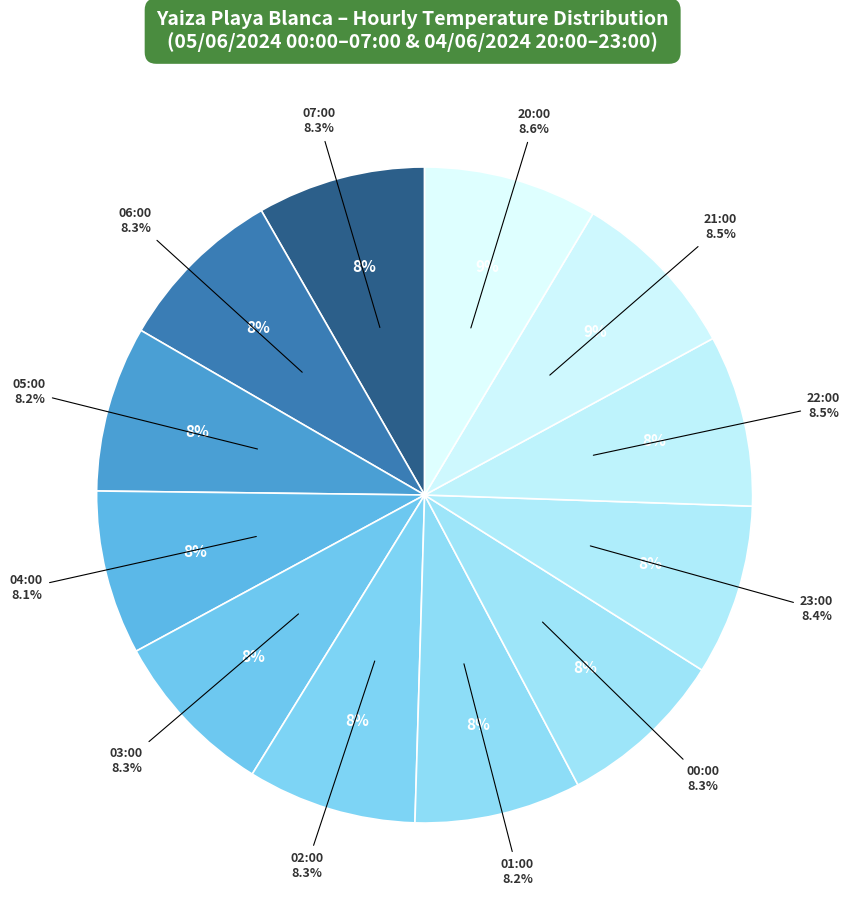

Is it true that 06:00 (20.4°C) is 1% of the pie?

False